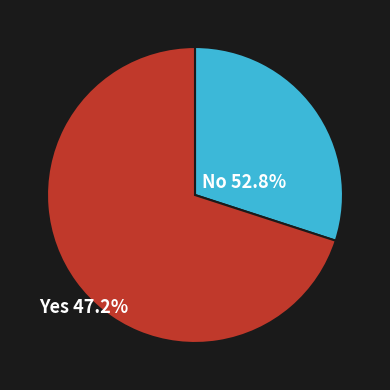

Is there any slice that represents more than half of the pie?

Yes